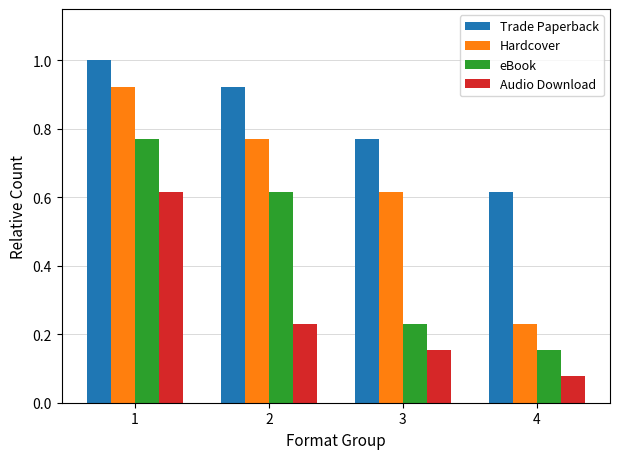

Which category has the highest value in the Trade Paperback series?

1